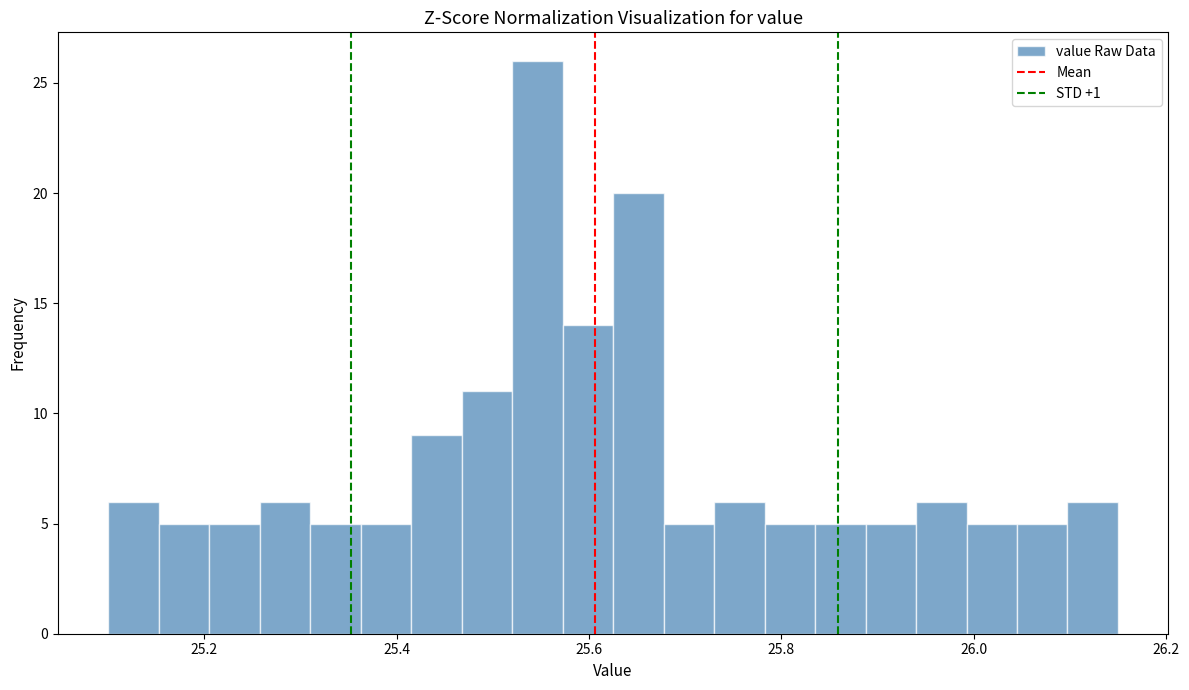

Around what value on the x-axis is the tallest bar? Give the approximate position of its centre, as read against the axis.

25.54